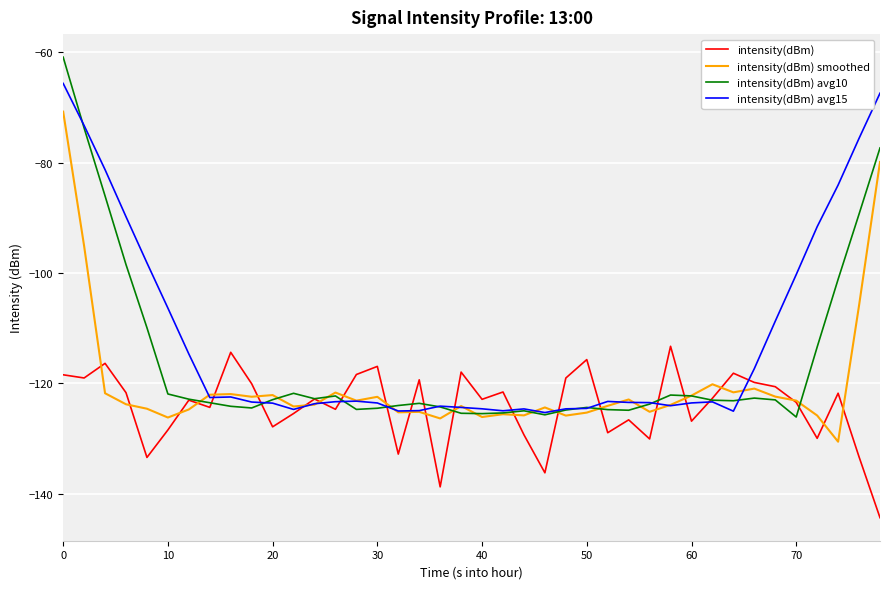

Which series has the largest total across all categories?

intensity(dBm) avg15